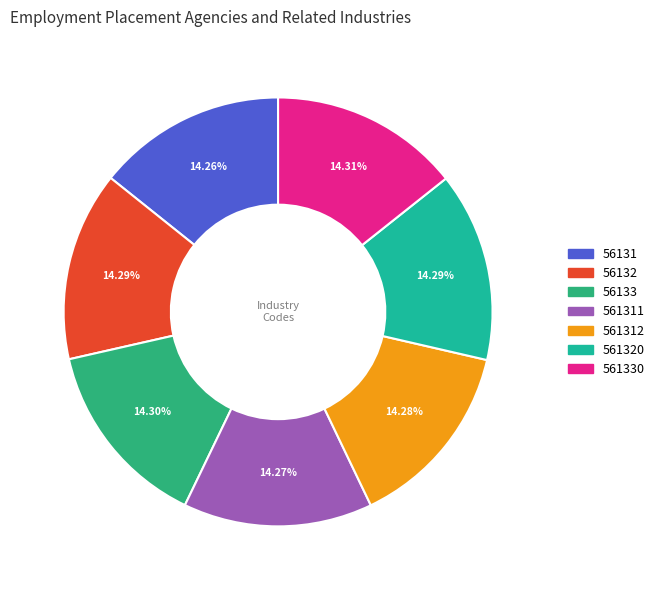

Count the number of slices in the pie.

7